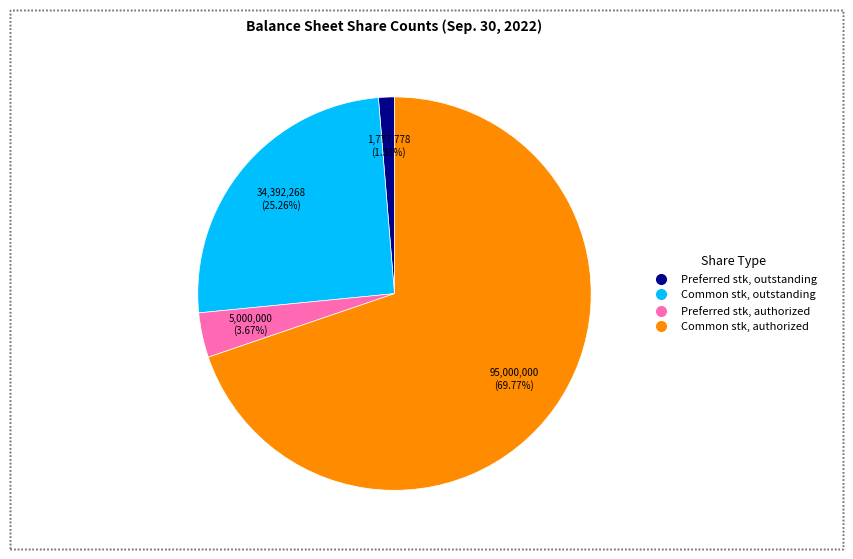

To the nearest percent, what is the difference between the largest and smallest slice percentages?

68%